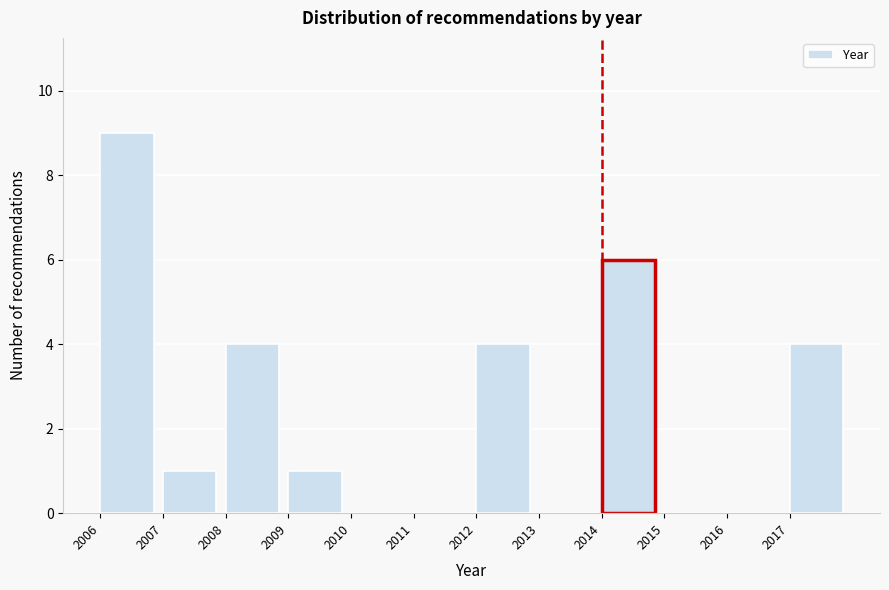

Reading left to right, what are all the values shown in this chart?

2006=9	2007=1	2008=4	2009=1	2010=0	2011=0	2012=4	2013=0	2014=6	2015=0	2016=0	2017=4